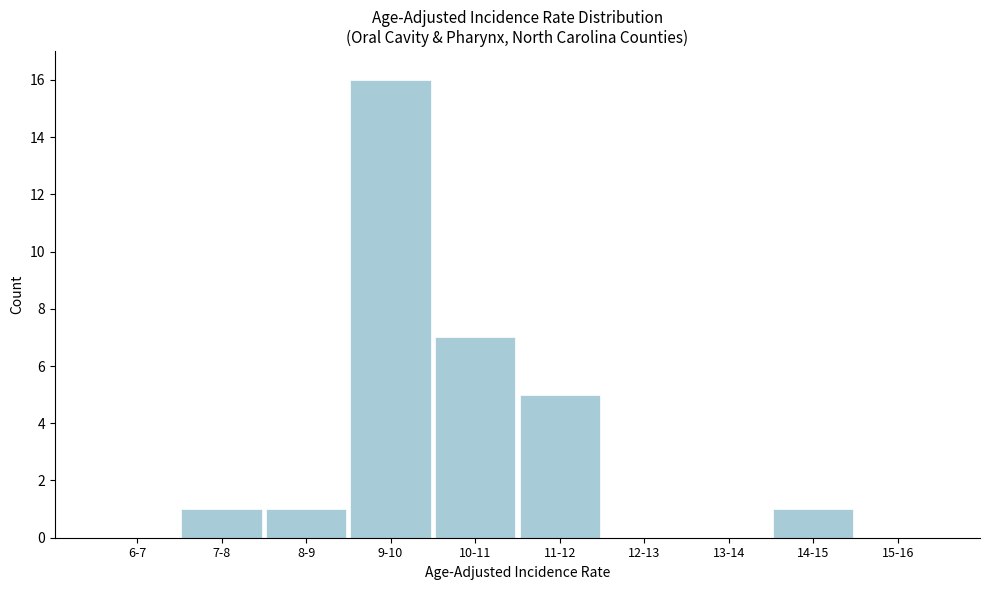

Reading right to left, transcribe all the data shown in this chart.

15-16=0	14-15=1	13-14=0	12-13=0	11-12=5	10-11=7	9-10=16	8-9=1	7-8=1	6-7=0